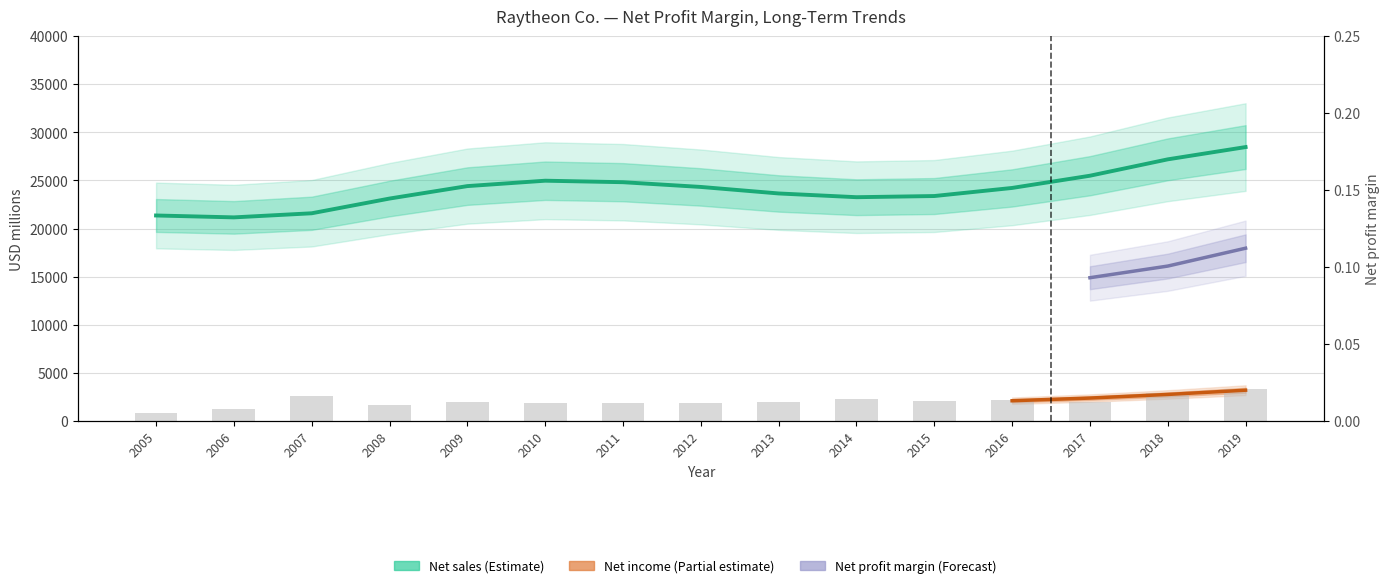

What is the difference between the maximum and second lowest values in the Net sales series?

7110.3